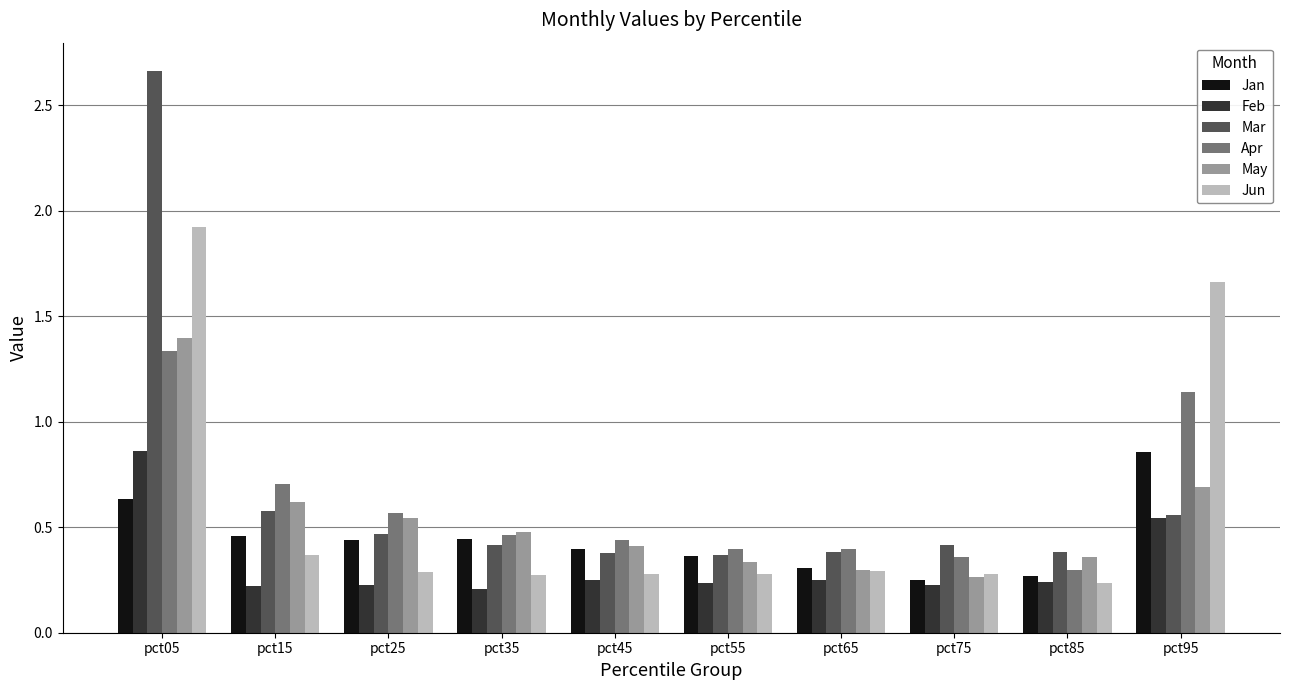

Between pct35 and pct55, which series saw the biggest shift?

May